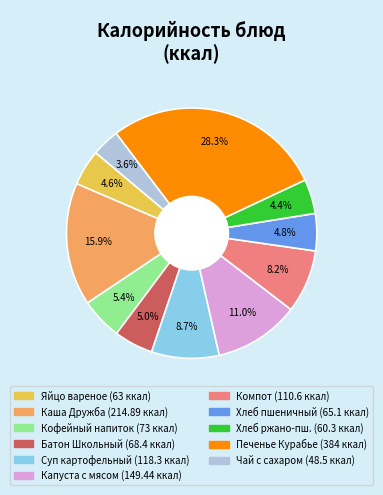

Is there a majority slice in this chart?

No